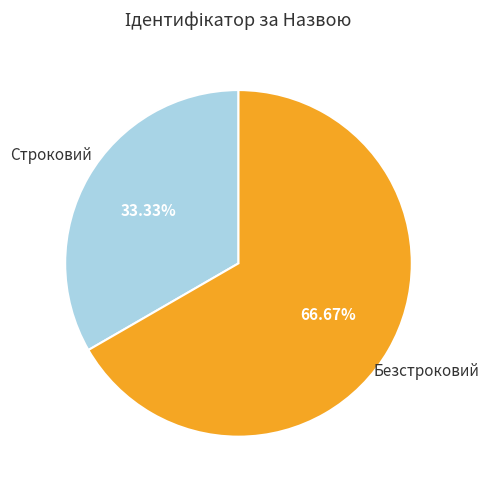

Between Безстроковий and Строковий, which is larger?

Безстроковий